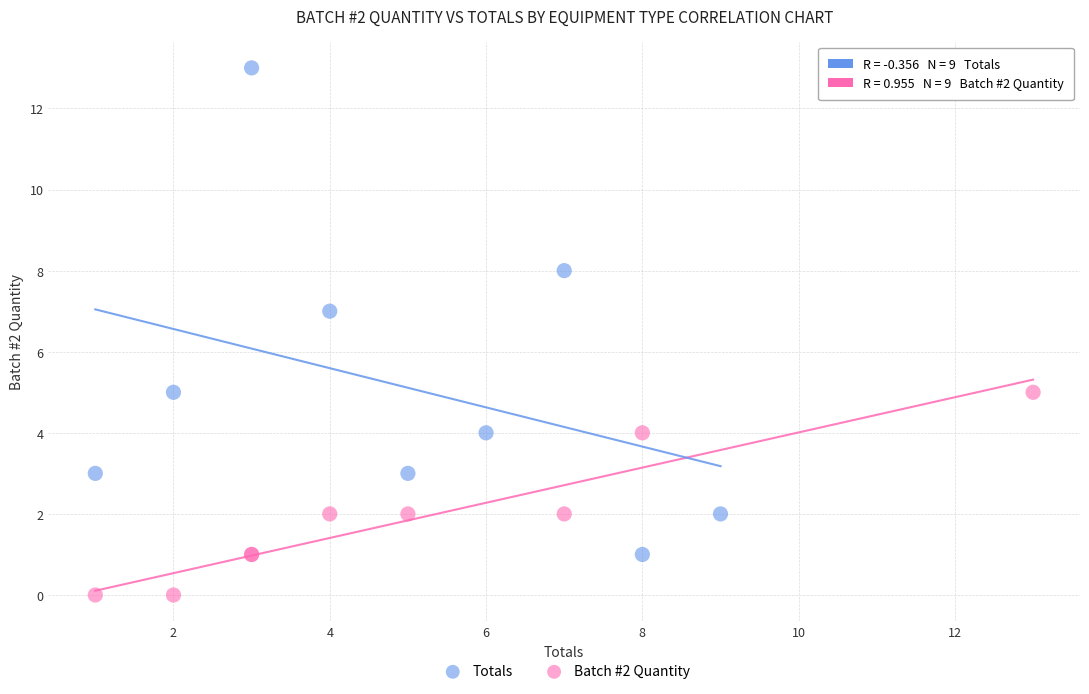

Which series reaches the minimum Y coordinate?

Batch #2 Quantity